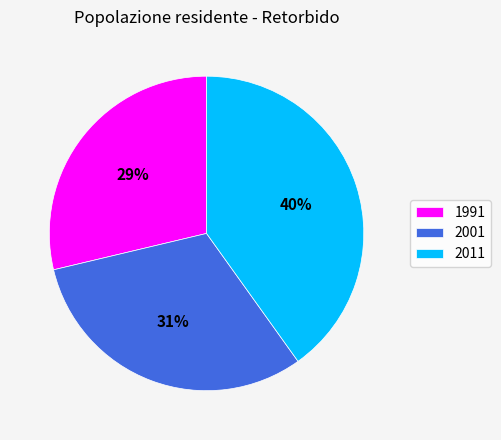

To the nearest percent, what is the difference between the 2001 and 2011 slice percentages?

9%